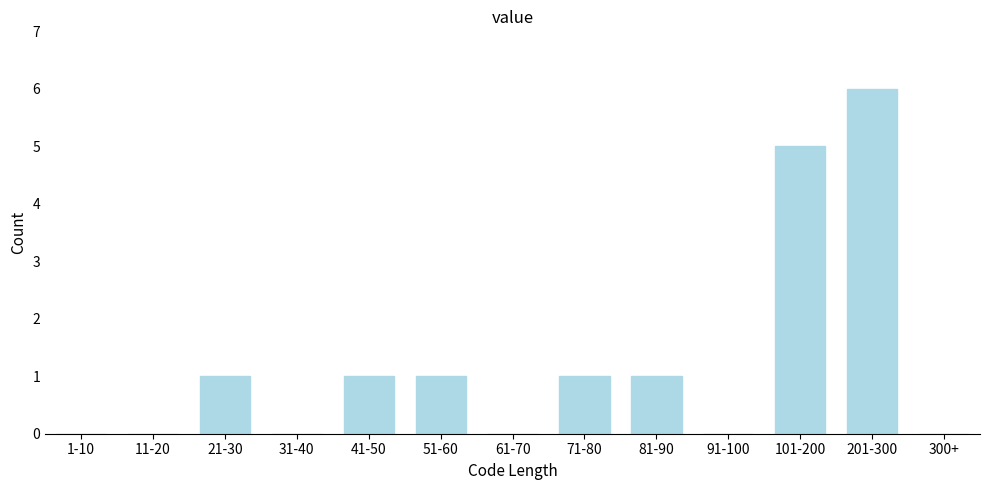

Reading right to left, list all the values displayed in this chart.

300+=0	201-300=6	101-200=5	91-100=0	81-90=1	71-80=1	61-70=0	51-60=1	41-50=1	31-40=0	21-30=1	11-20=0	1-10=0